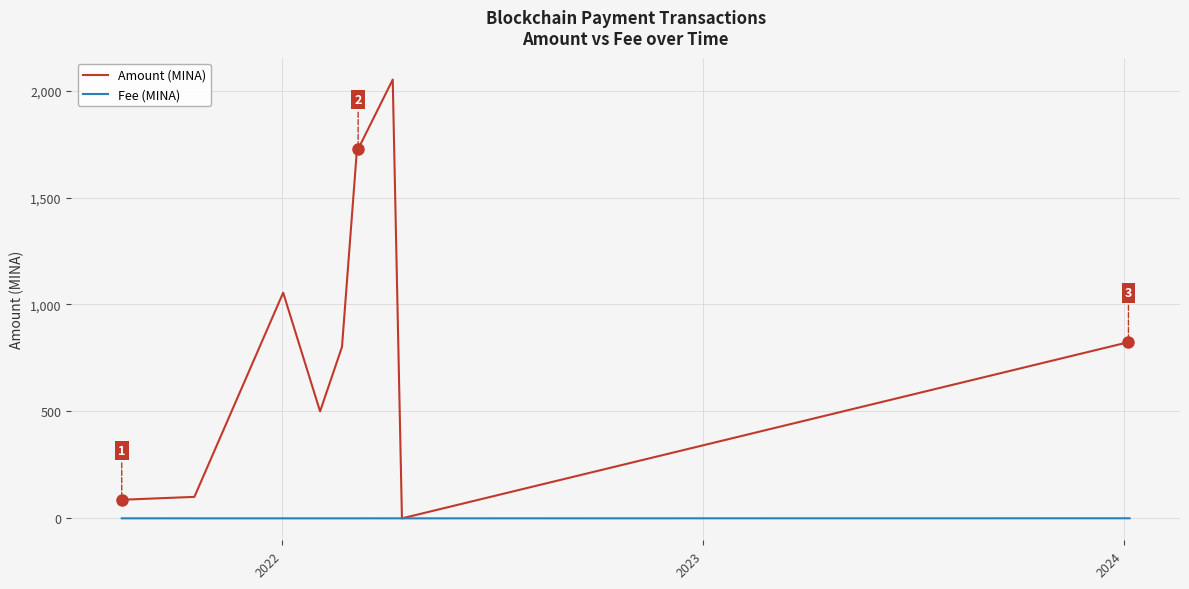

List the series in order of their peak value, highest first.

Amount (MINA), Fee (MINA)